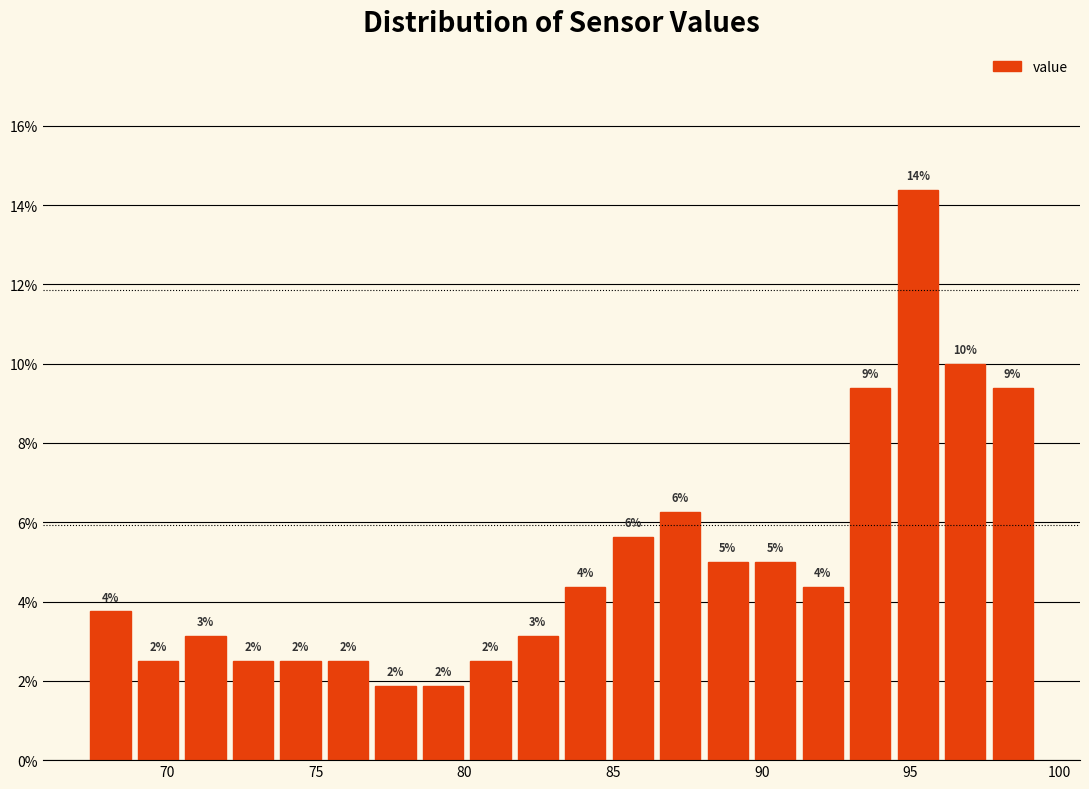

Around what value on the x-axis is the tallest bar? Give the approximate position of its centre, as read against the axis.

95.0